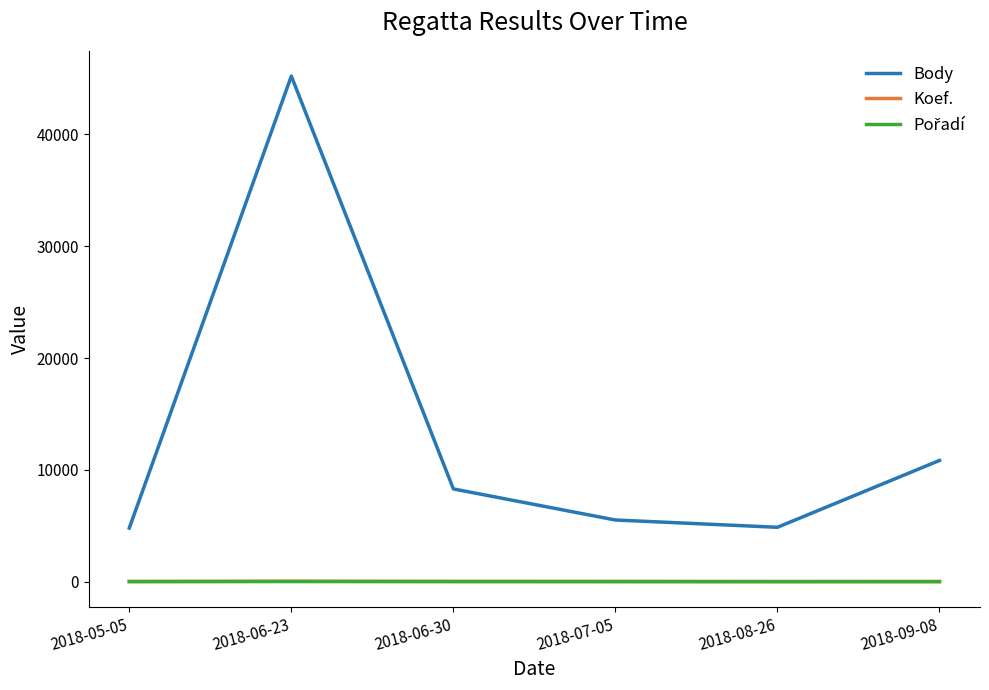

At which category is the sum across all series the highest?

2018-06-23